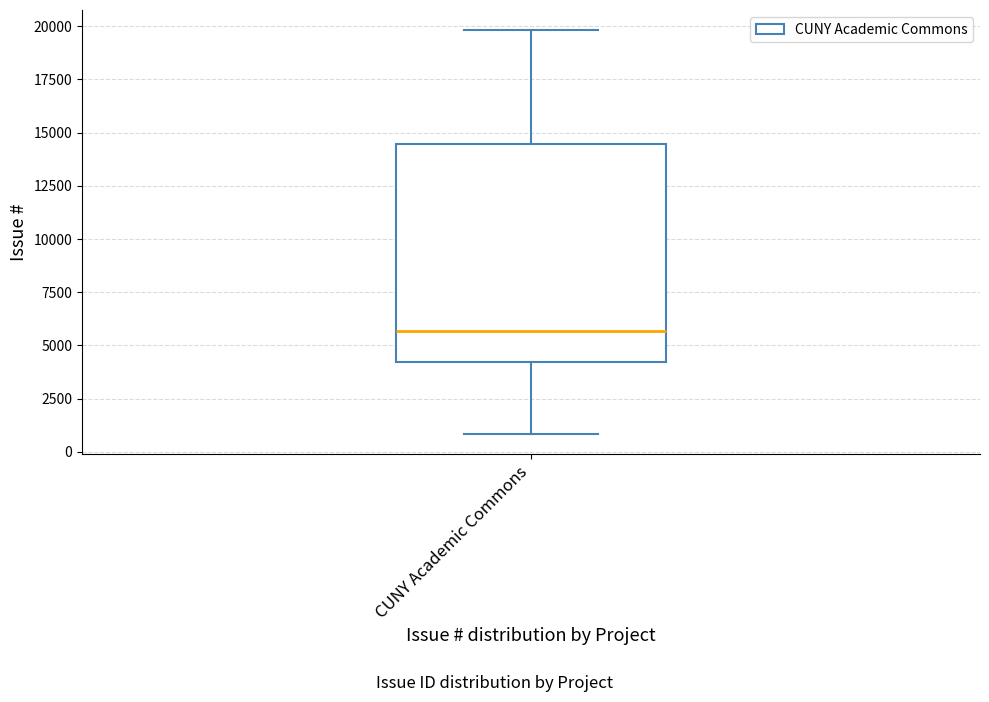

Transcribe this box plot: give where the median line is, the range the box spans, and where the two whiskers end, as read against the y-axis. The values are not printed on the chart, so give them approximately, as read against the axis.

median 5500, box 4000 to 14500, whiskers 1000 to 20000